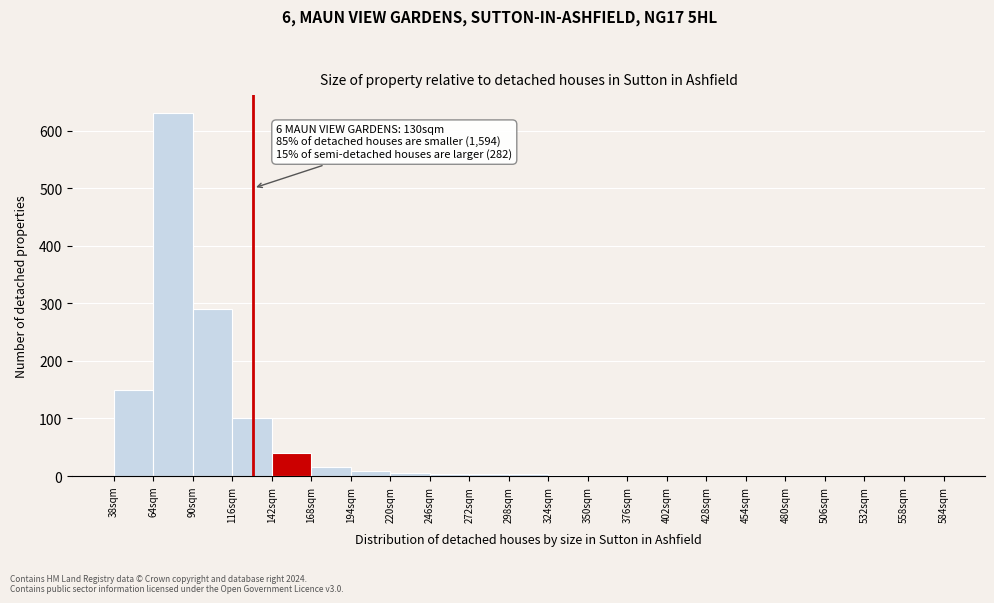

Which range on the x-axis has the tallest bar?

64 to 90